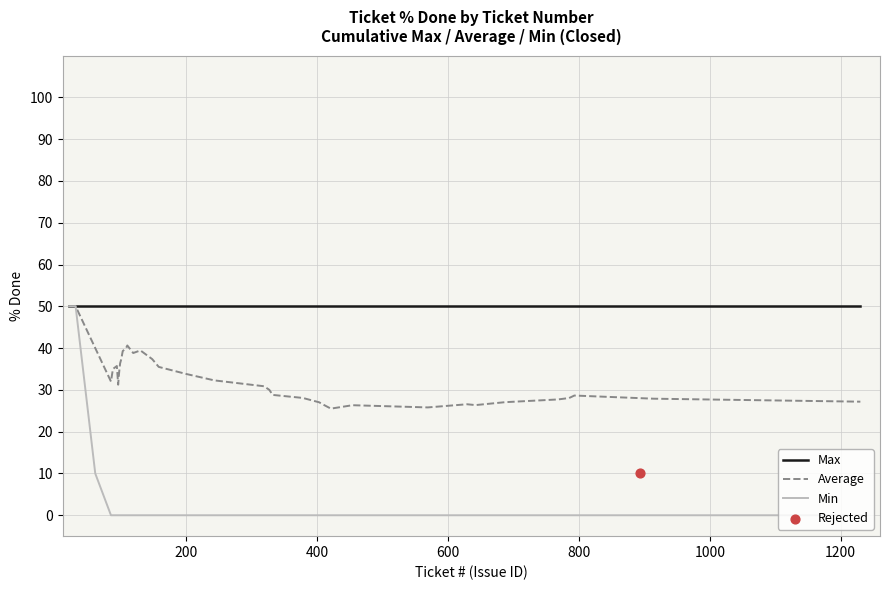

Which series contains the highest Y value?

Max